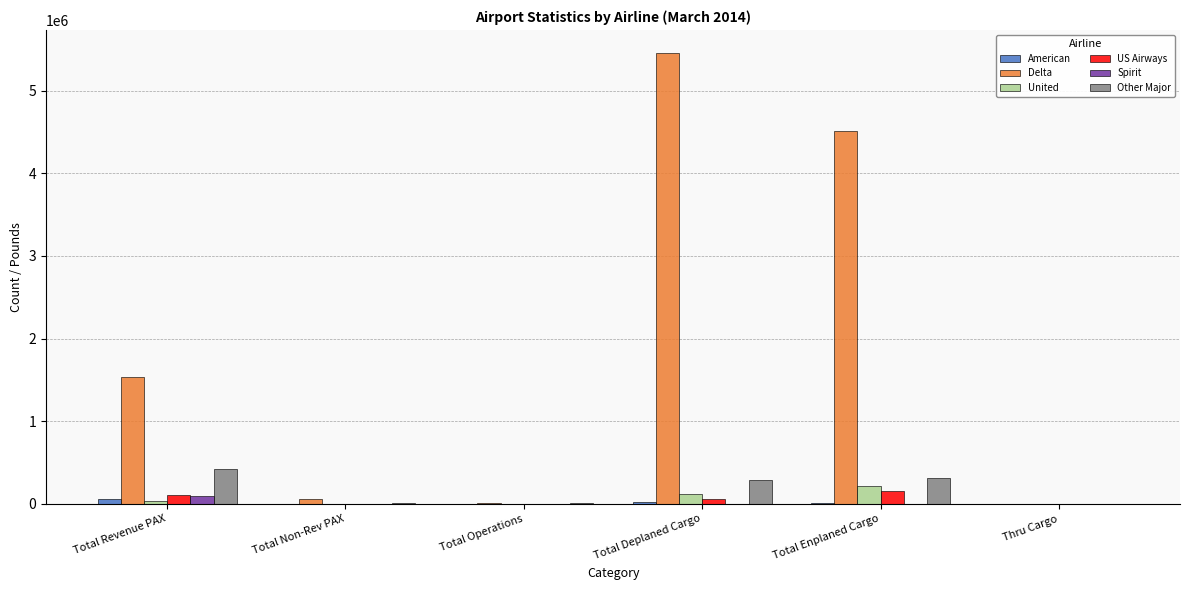

Which series has the largest range (max minus min)?

Delta